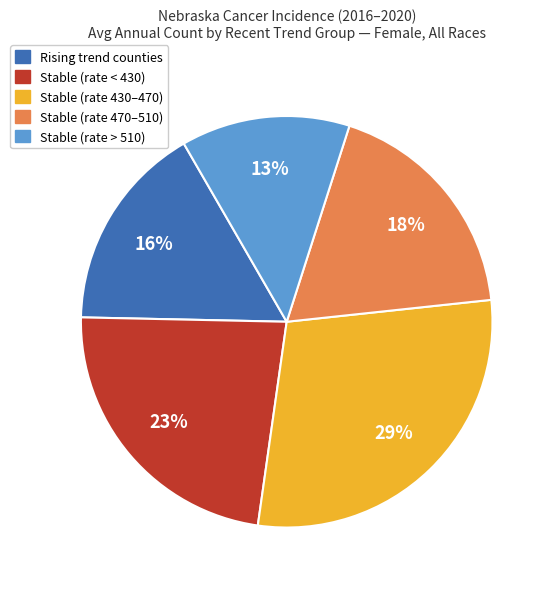

To the nearest percent, what is the average slice percentage?

20%